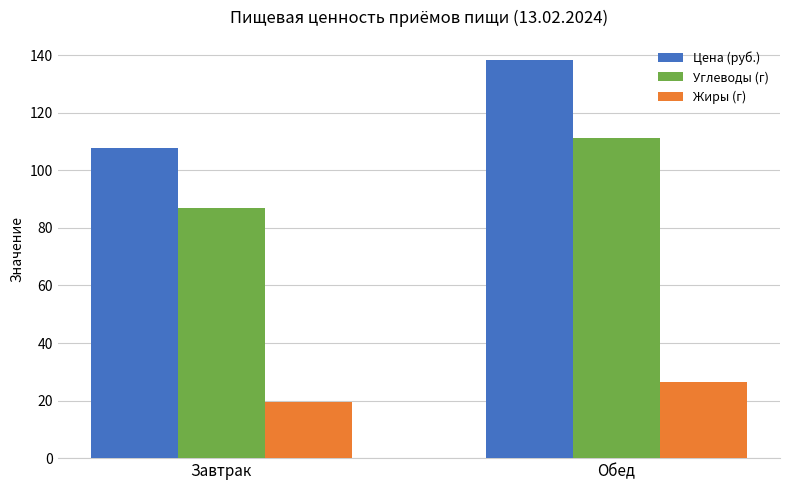

What is the sum of the Цена (руб.) values at Завтрак and Обед?

246.1